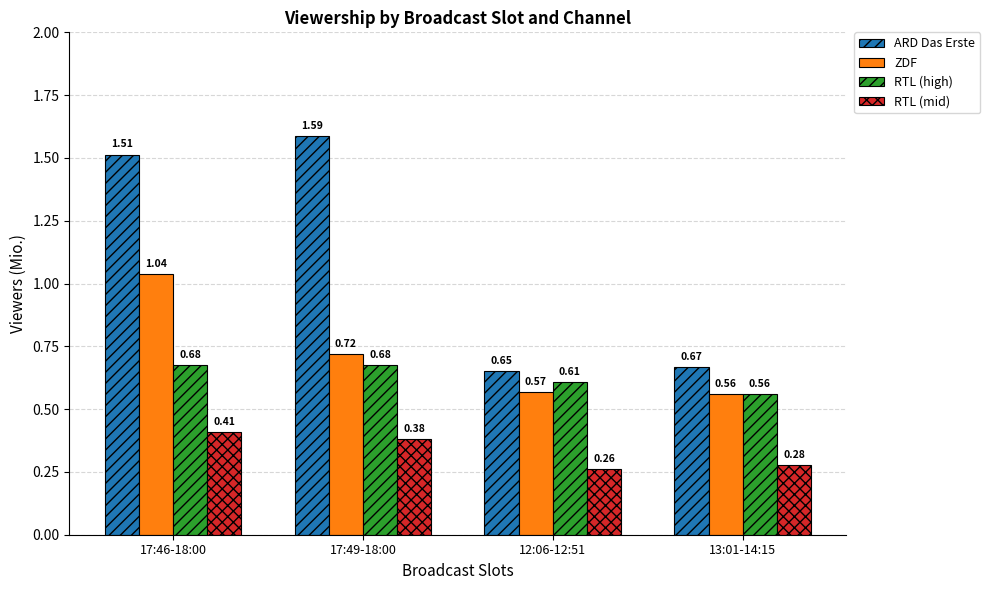

Which series changed the most between 17:46-18:00 and 17:49-18:00?

ZDF